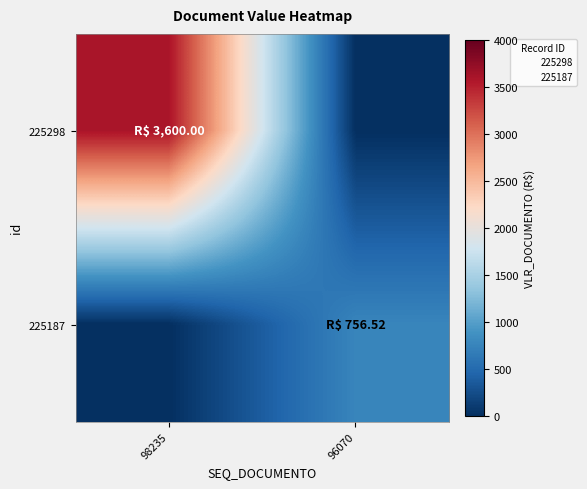

Count the number of data series in this chart.

2